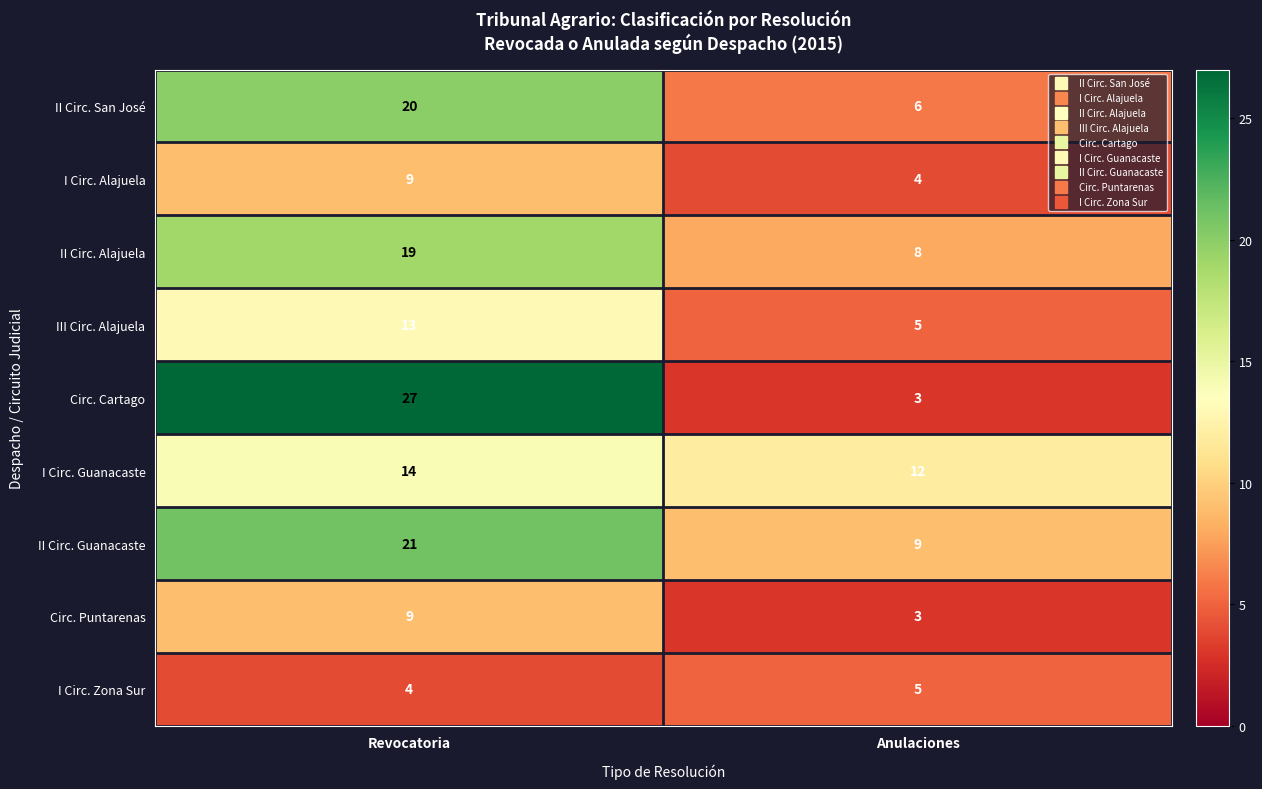

Which category has the highest value across all series?

Revocatoria